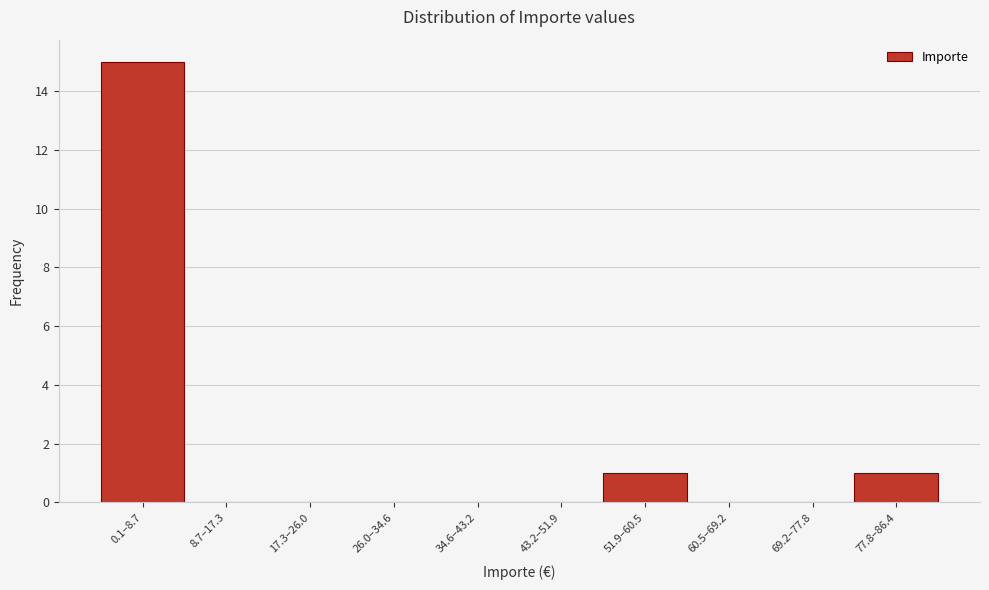

Reading left to right, what are all the values shown in this chart?

0.1–8.7=15	8.7–17.3=0	17.3–26.0=0	26.0–34.6=0	34.6–43.2=0	43.2–51.9=0	51.9–60.5=1	60.5–69.2=0	69.2–77.8=0	77.8–86.4=1